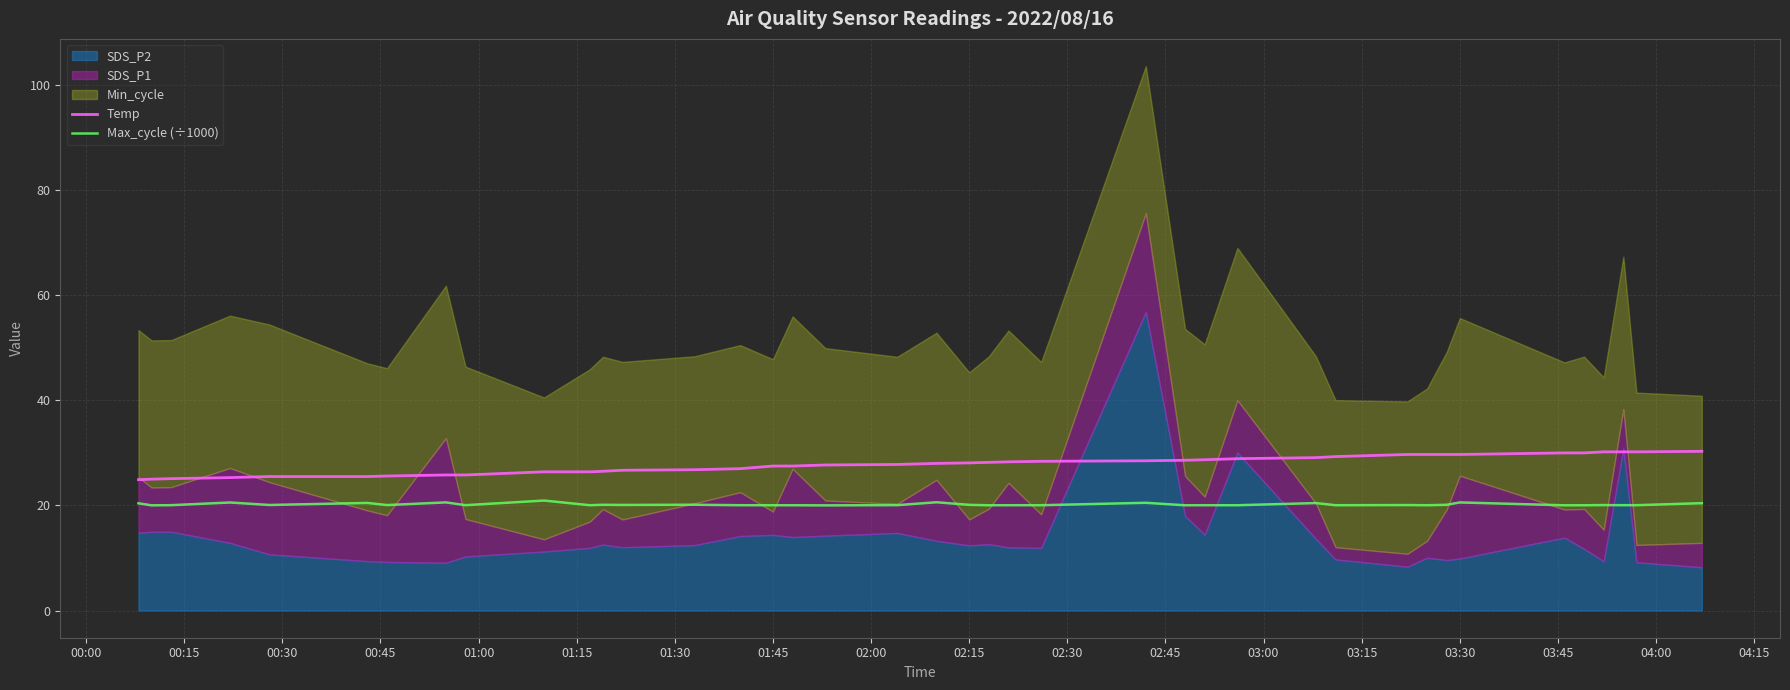

What is the lowest value of the Temp series?

24.9